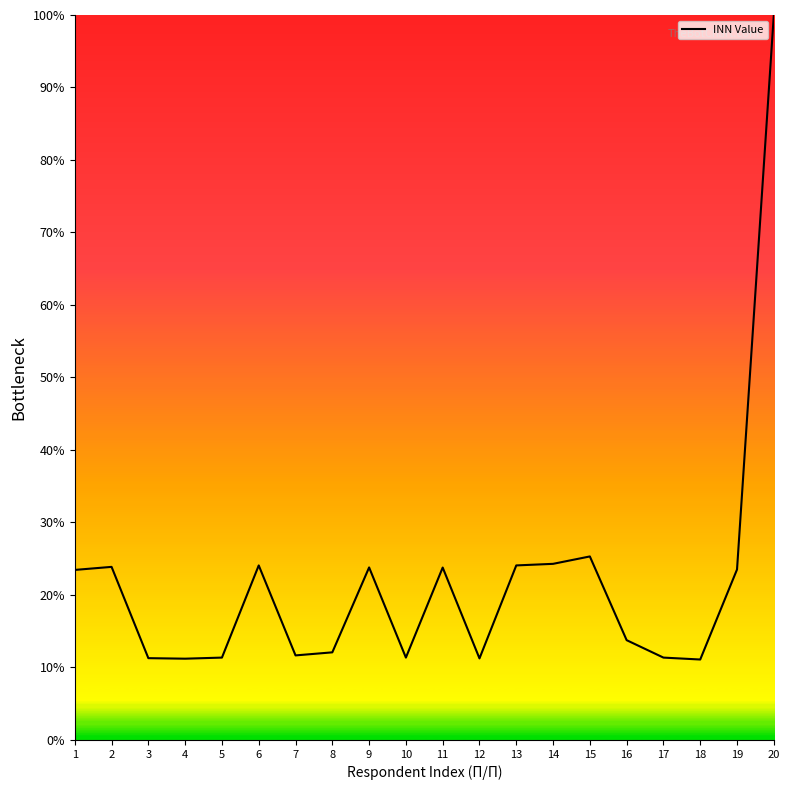

What is the change in value from 5 to 8?

+0.7